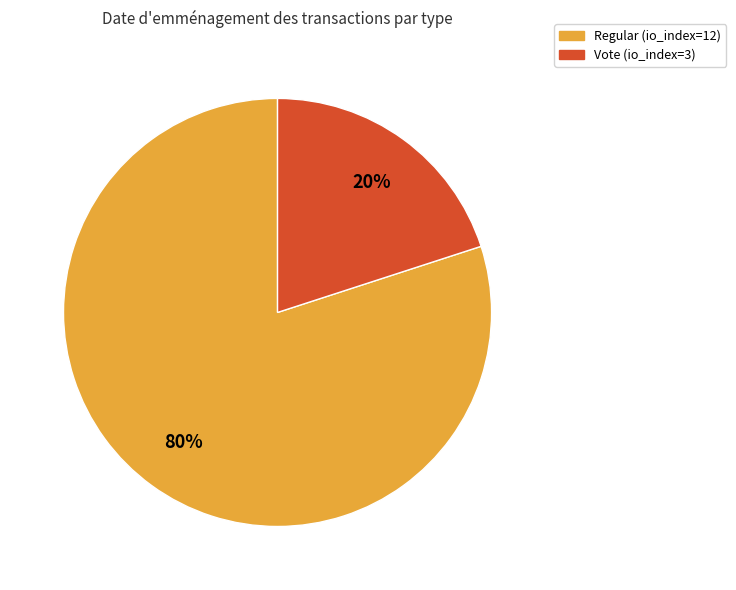

Is Vote (io_index=3) the majority of the pie?

No